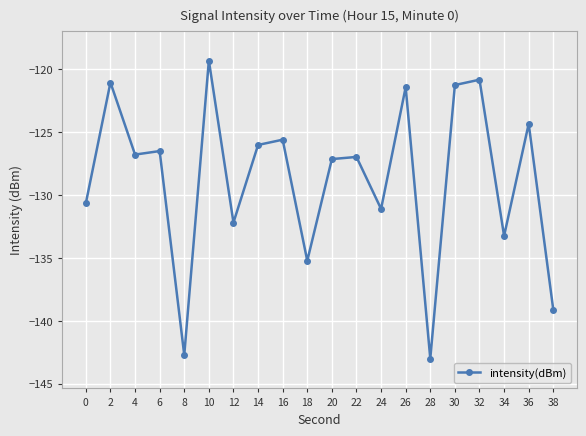

At which category does the chart reach its peak across all series?

10